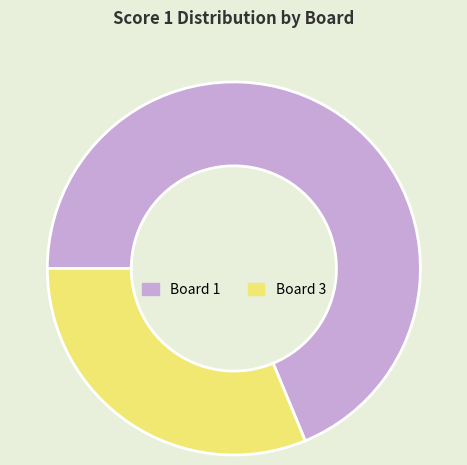

Which has a higher value, Board 3 or Board 1?

Board 1